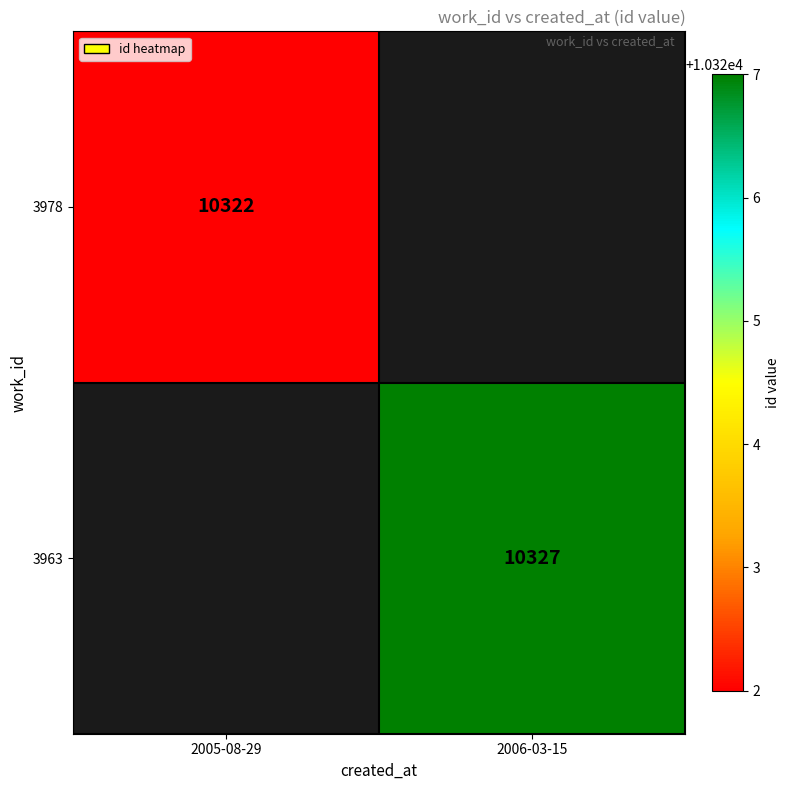

Is the value of 3963 at 2006-03-15 greater than the value of 3978 at 2005-08-29?

Yes